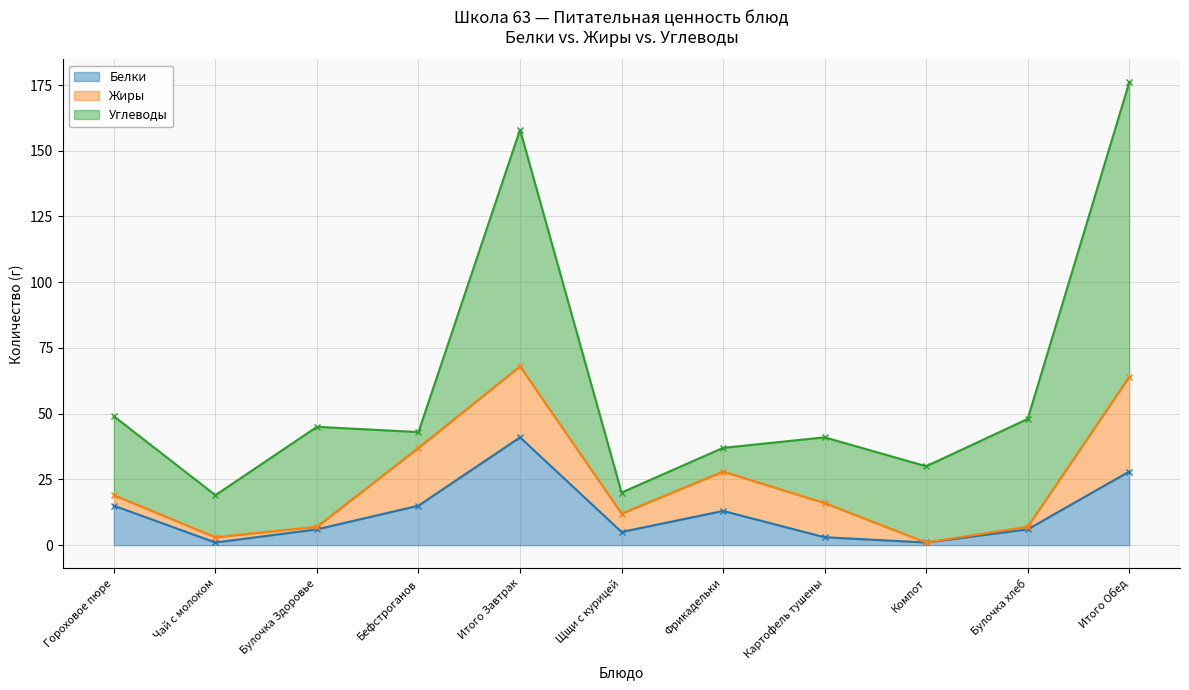

At which label does Углеводы reach its minimum?

Бефстроганов